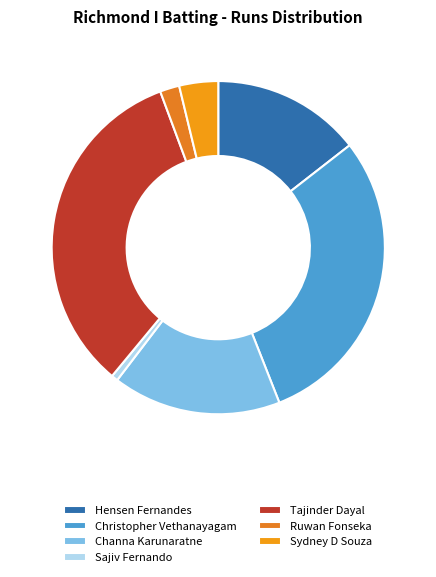

To the nearest percent, what is the combined percentage of Christopher Vethanayagam and Sydney D Souza?

33%